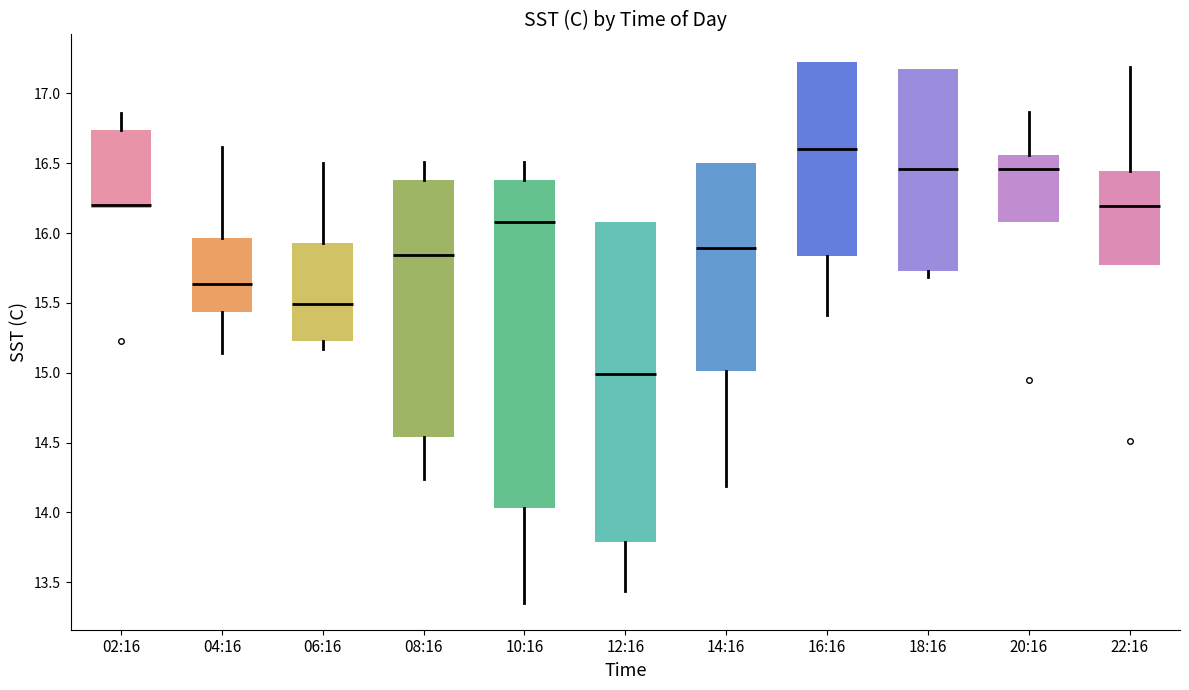

Which box's median line is the lowest?

12:16